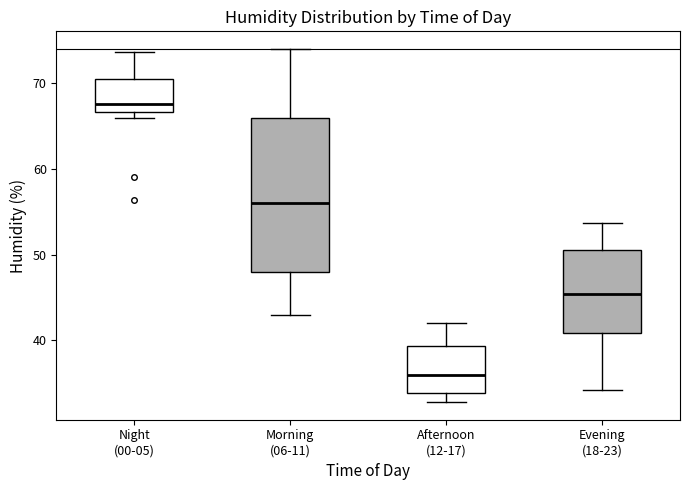

Which box is the tallest, from its lower edge to its upper edge?

Morning (06-11)